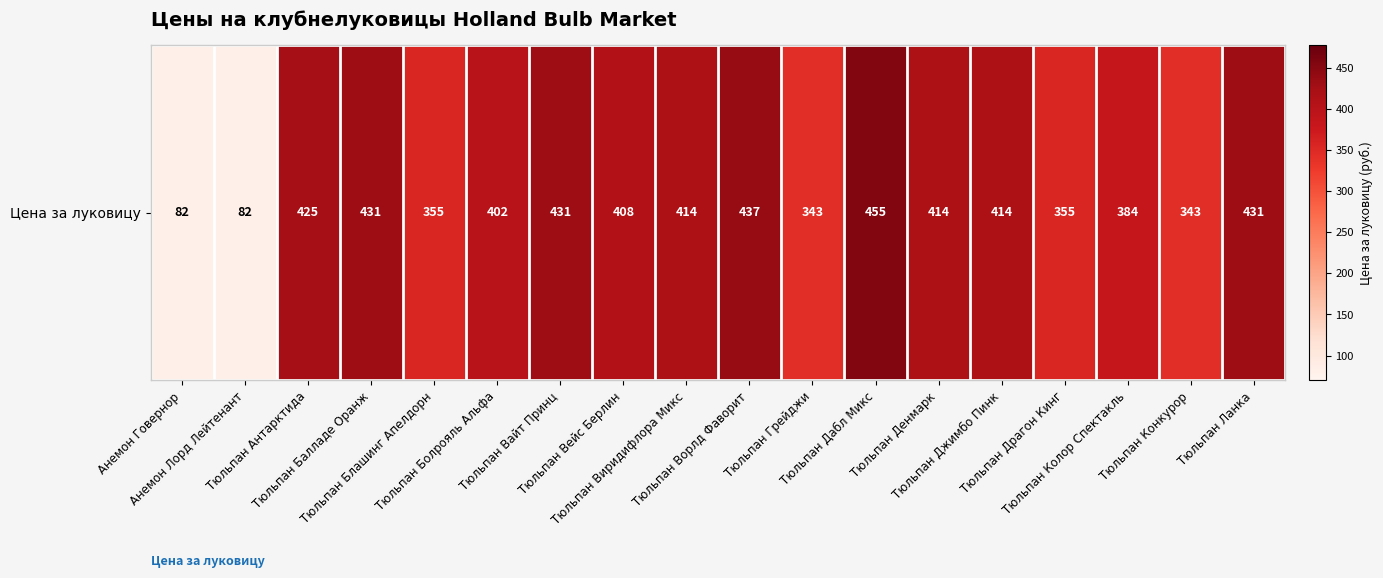

At which category does the chart reach its peak across all series?

Тюльпан Дабл Микс